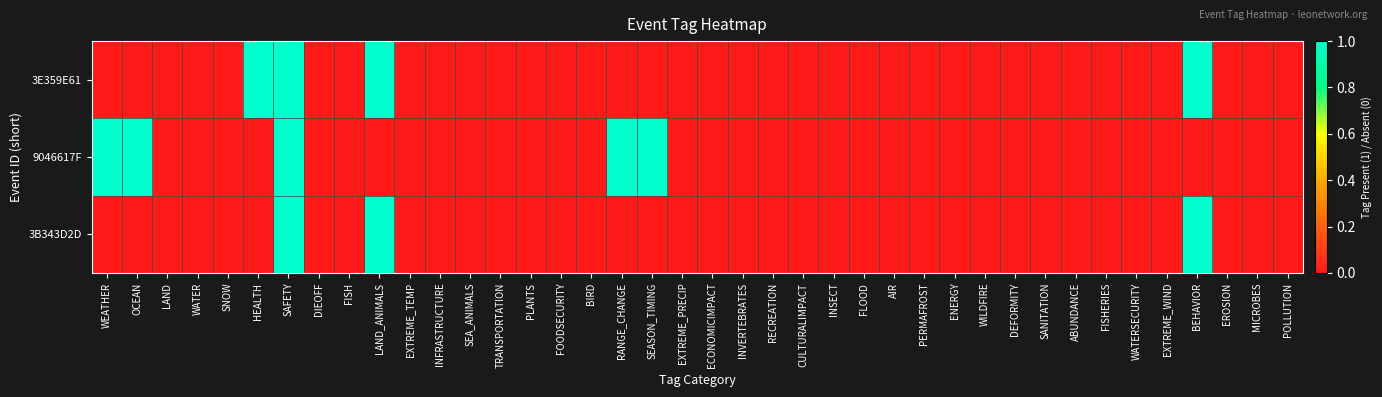

Reading left to right, transcribe all the data shown in this chart.

3E359E61: WEATHER=0	OCEAN=0	LAND=0	WATER=0	SNOW=0	HEALTH=1	SAFETY=1	DIEOFF=0	FISH=0	LAND_ANIMALS=1	EXTREME_TEMP=0	INFRASTRUCTURE=0	SEA_ANIMALS=0	TRANSPORTATION=0	PLANTS=0	FOODSECURITY=0	BIRD=0	RANGE_CHANGE=0	SEASON_TIMING=0	EXTREME_PRECIP=0	ECONOMICIMPACT=0	INVERTEBRATES=0	RECREATION=0	CULTURALIMPACT=0	INSECT=0	FLOOD=0	AIR=0	PERMAFROST=0	ENERGY=0	WILDFIRE=0	DEFORMITY=0	SANITATION=0	ABUNDANCE=0	FISHERIES=0	WATERSECURITY=0	EXTREME_WIND=0	BEHAVIOR=1	EROSION=0	MICROBES=0	POLLUTION=0
9046617F: WEATHER=1	OCEAN=1	LAND=0	WATER=0	SNOW=0	HEALTH=0	SAFETY=1	DIEOFF=0	FISH=0	LAND_ANIMALS=0	EXTREME_TEMP=0	INFRASTRUCTURE=0	SEA_ANIMALS=0	TRANSPORTATION=0	PLANTS=0	FOODSECURITY=0	BIRD=0	RANGE_CHANGE=1	SEASON_TIMING=1	EXTREME_PRECIP=0	ECONOMICIMPACT=0	INVERTEBRATES=0	RECREATION=0	CULTURALIMPACT=0	INSECT=0	FLOOD=0	AIR=0	PERMAFROST=0	ENERGY=0	WILDFIRE=0	DEFORMITY=0	SANITATION=0	ABUNDANCE=0	FISHERIES=0	WATERSECURITY=0	EXTREME_WIND=0	BEHAVIOR=0	EROSION=0	MICROBES=0	POLLUTION=0
3B343D2D: WEATHER=0	OCEAN=0	LAND=0	WATER=0	SNOW=0	HEALTH=0	SAFETY=1	DIEOFF=0	FISH=0	LAND_ANIMALS=1	EXTREME_TEMP=0	INFRASTRUCTURE=0	SEA_ANIMALS=0	TRANSPORTATION=0	PLANTS=0	FOODSECURITY=0	BIRD=0	RANGE_CHANGE=0	SEASON_TIMING=0	EXTREME_PRECIP=0	ECONOMICIMPACT=0	INVERTEBRATES=0	RECREATION=0	CULTURALIMPACT=0	INSECT=0	FLOOD=0	AIR=0	PERMAFROST=0	ENERGY=0	WILDFIRE=0	DEFORMITY=0	SANITATION=0	ABUNDANCE=0	FISHERIES=0	WATERSECURITY=0	EXTREME_WIND=0	BEHAVIOR=1	EROSION=0	MICROBES=0	POLLUTION=0